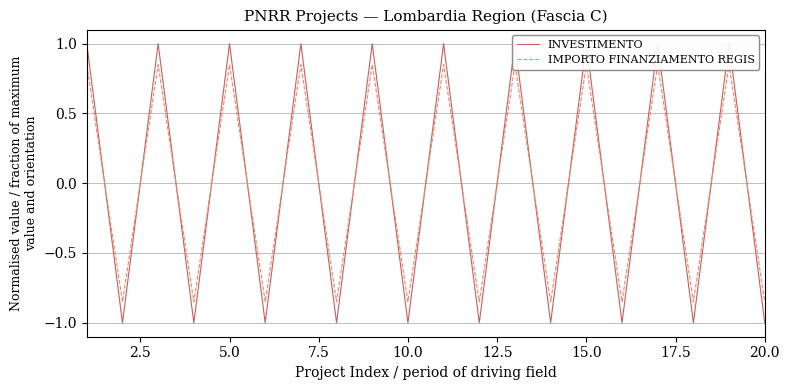

How many positive values does the IMPORTO FINANZIAMENTO REGIS series have?

10